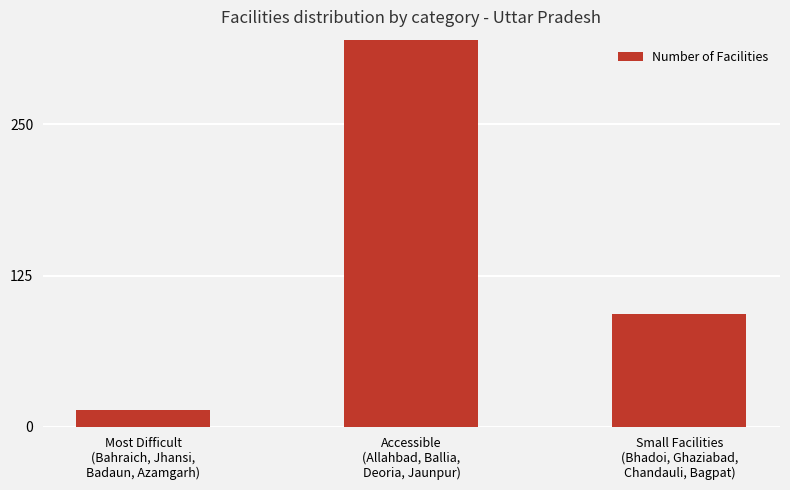

Does the chart contain any negative values?

No